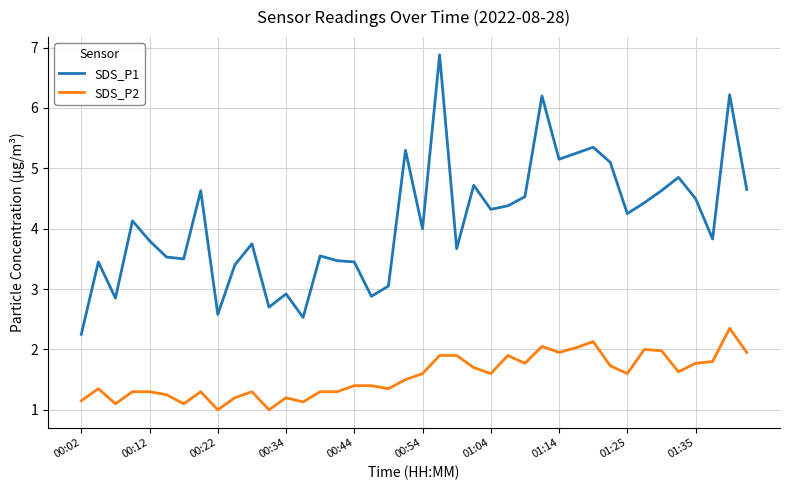

True or false: SDS_P1 has more than 0 interior local peaks.

True